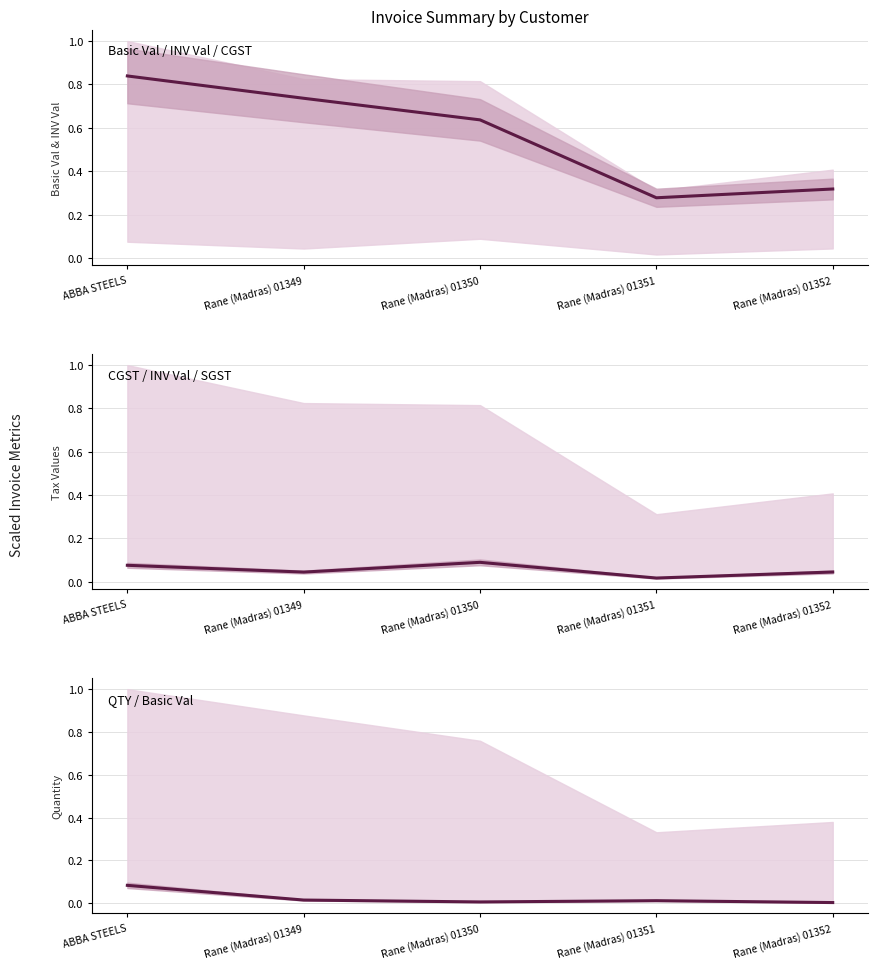

What is the difference between the highest and lowest values at ABBA STEELS?

0.8